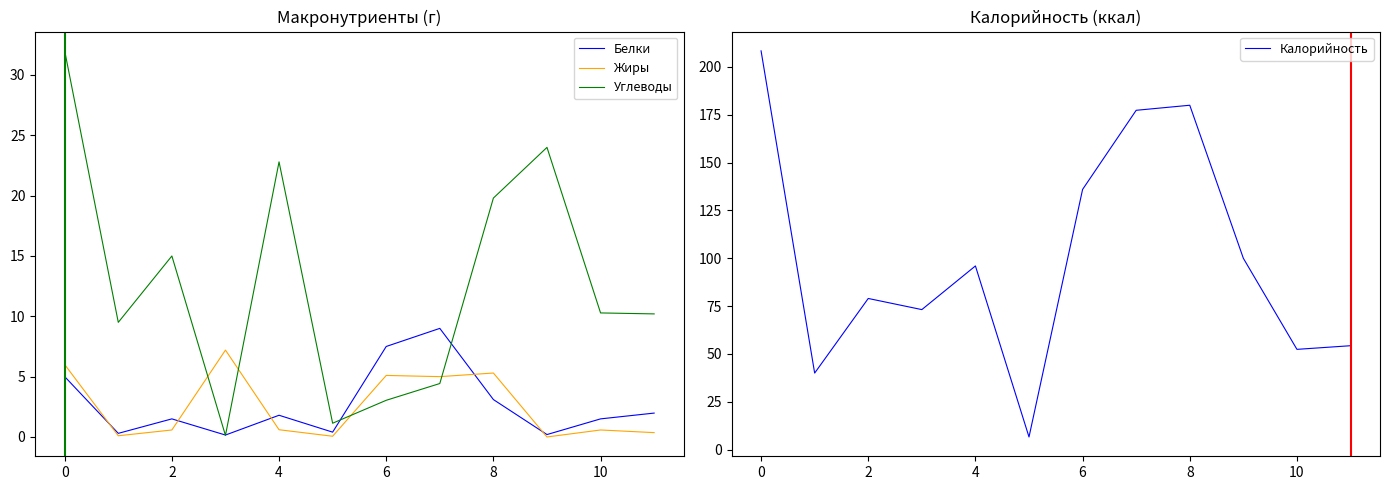

What is the difference between the second highest and minimum values in the Калорийность series?

173.4